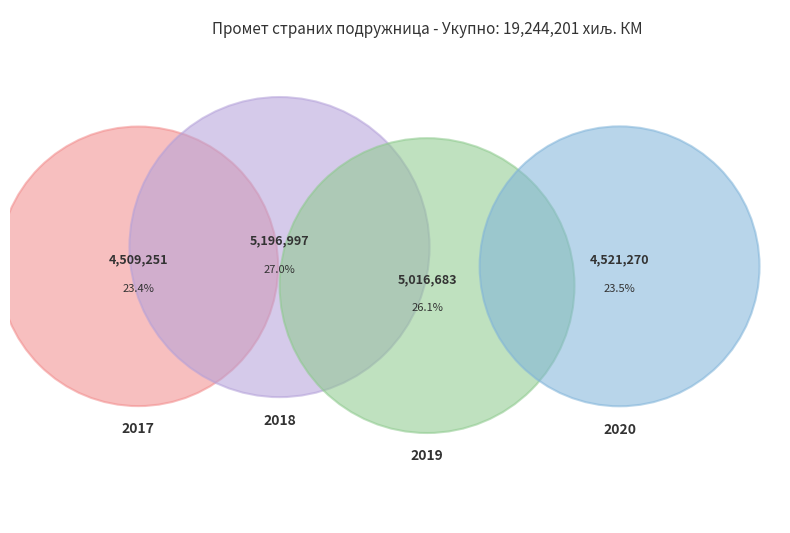

Is 2018 the majority of the pie?

No